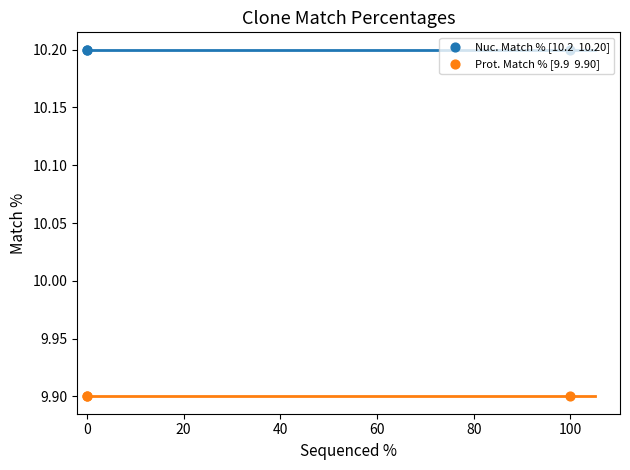

Which series has the largest total across all categories?

Nuc. Match % [10.2  10.20]